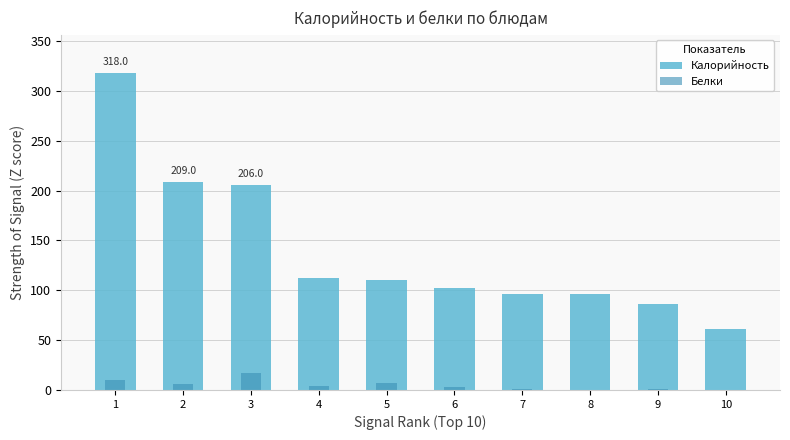

How many values in the Калорийность series exceed 110?

4